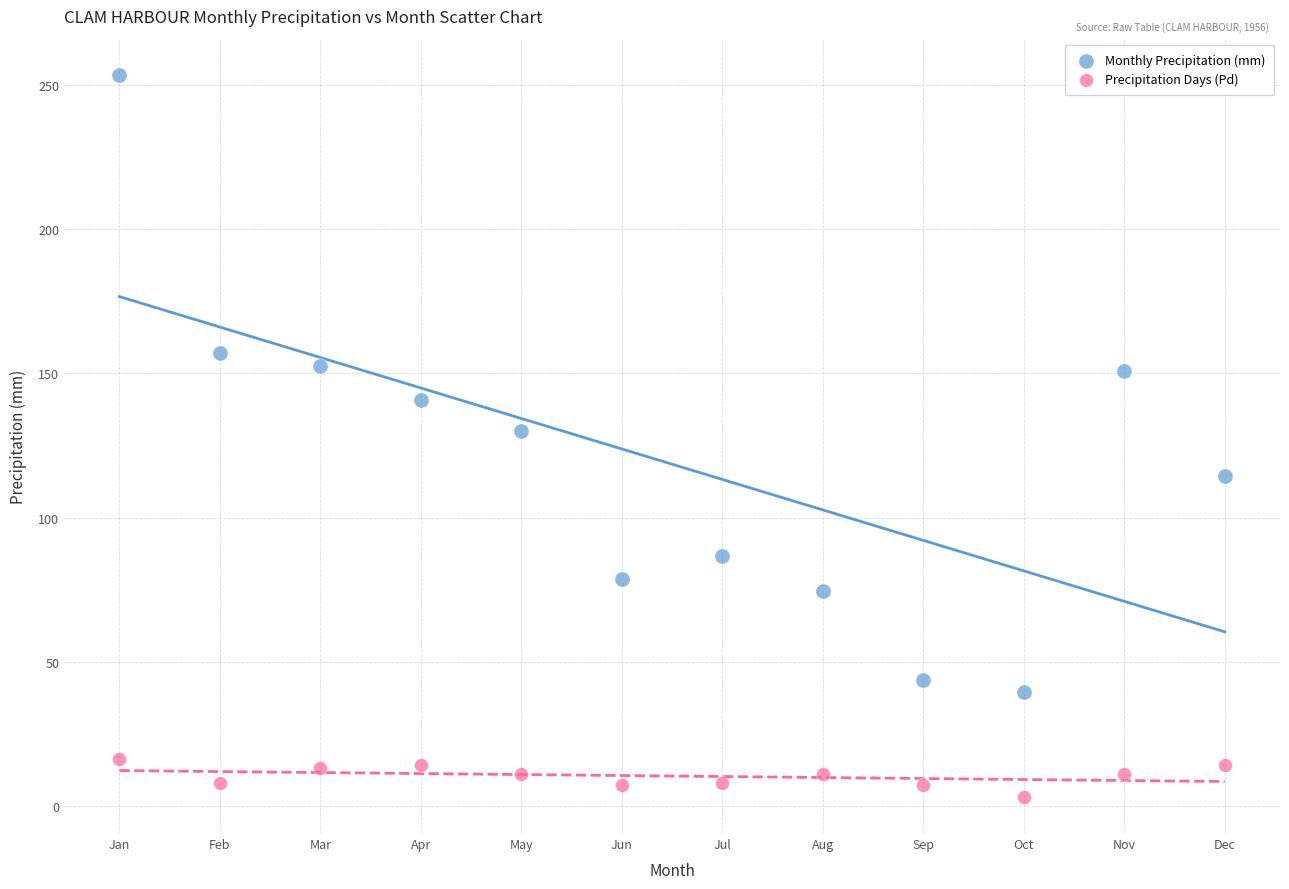

Across all data points, what is the range of Y values (max minus min)?

250.7